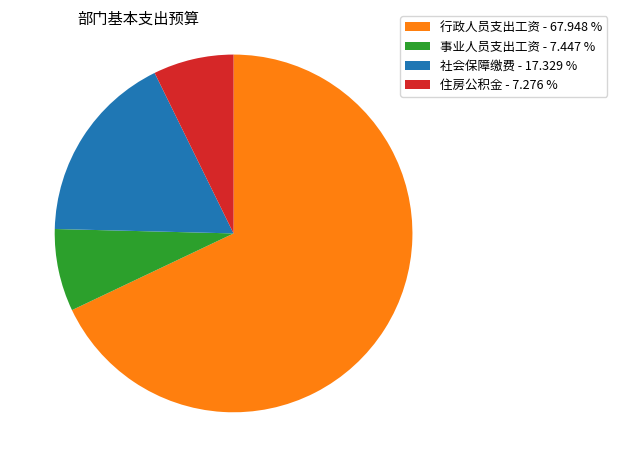

Which category has the biggest portion of the pie?

行政人员支出工资 - 67.948 %